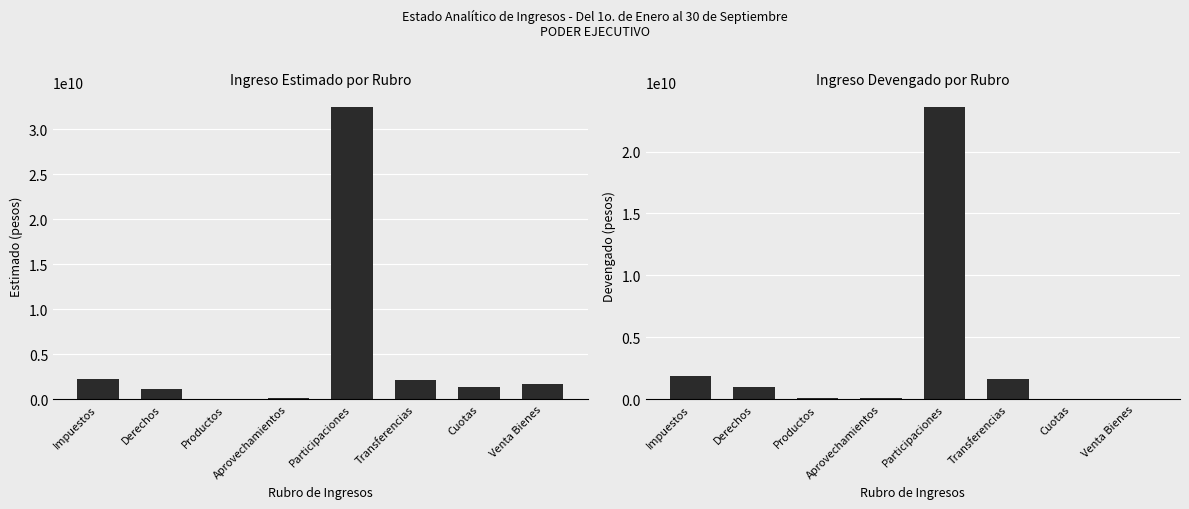

Rank the series at Transferencias from lowest to highest value.

Devengado, Estimado